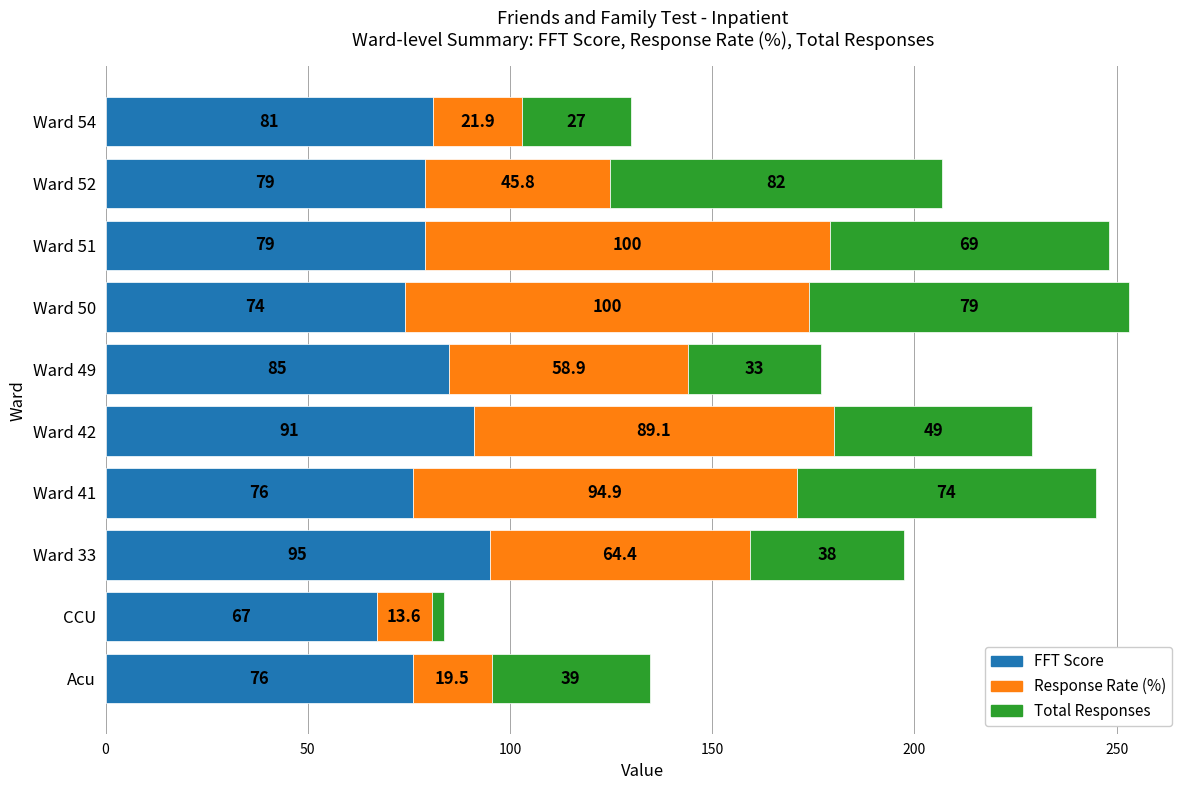

What is the maximum value for FFT Score?

95.0